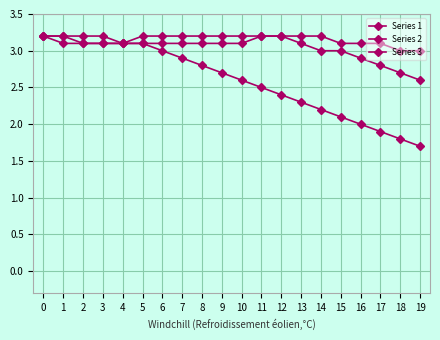

How many lines are shown in the chart?

3